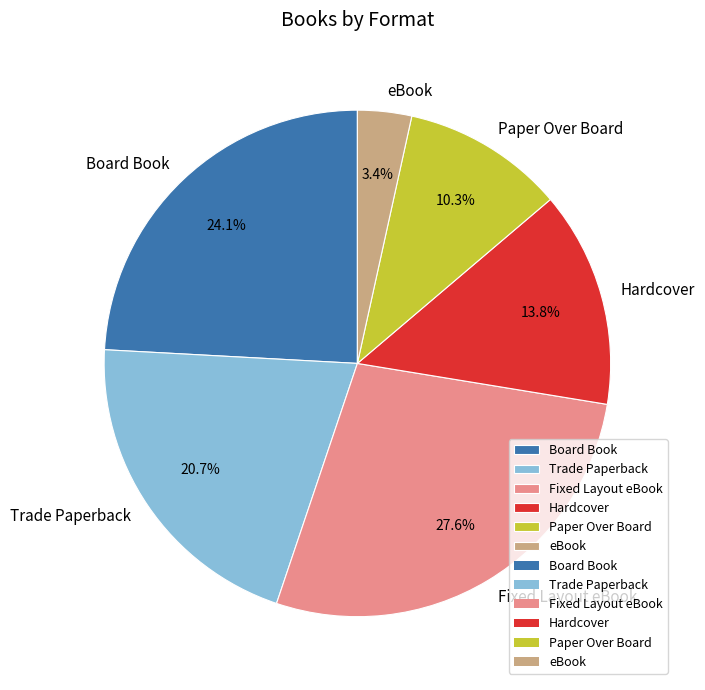

Does Hardcover account for over 50% of the chart?

No